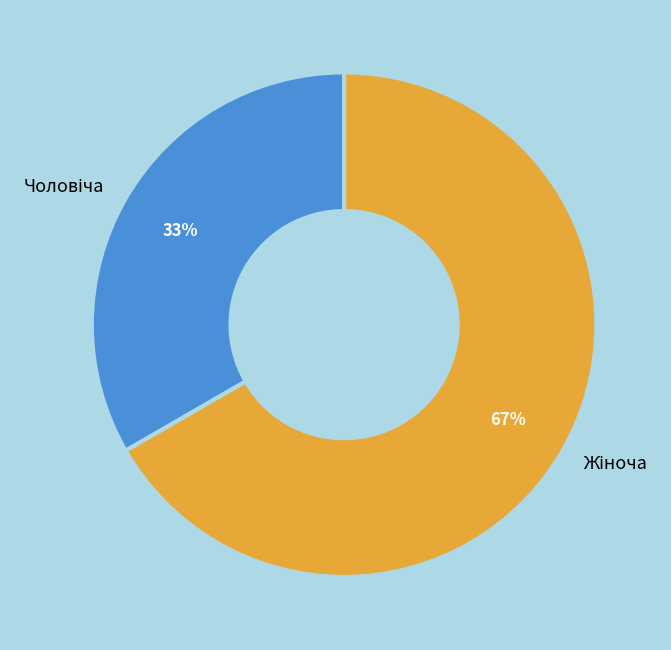

To the nearest percent, what is the average slice percentage?

50%